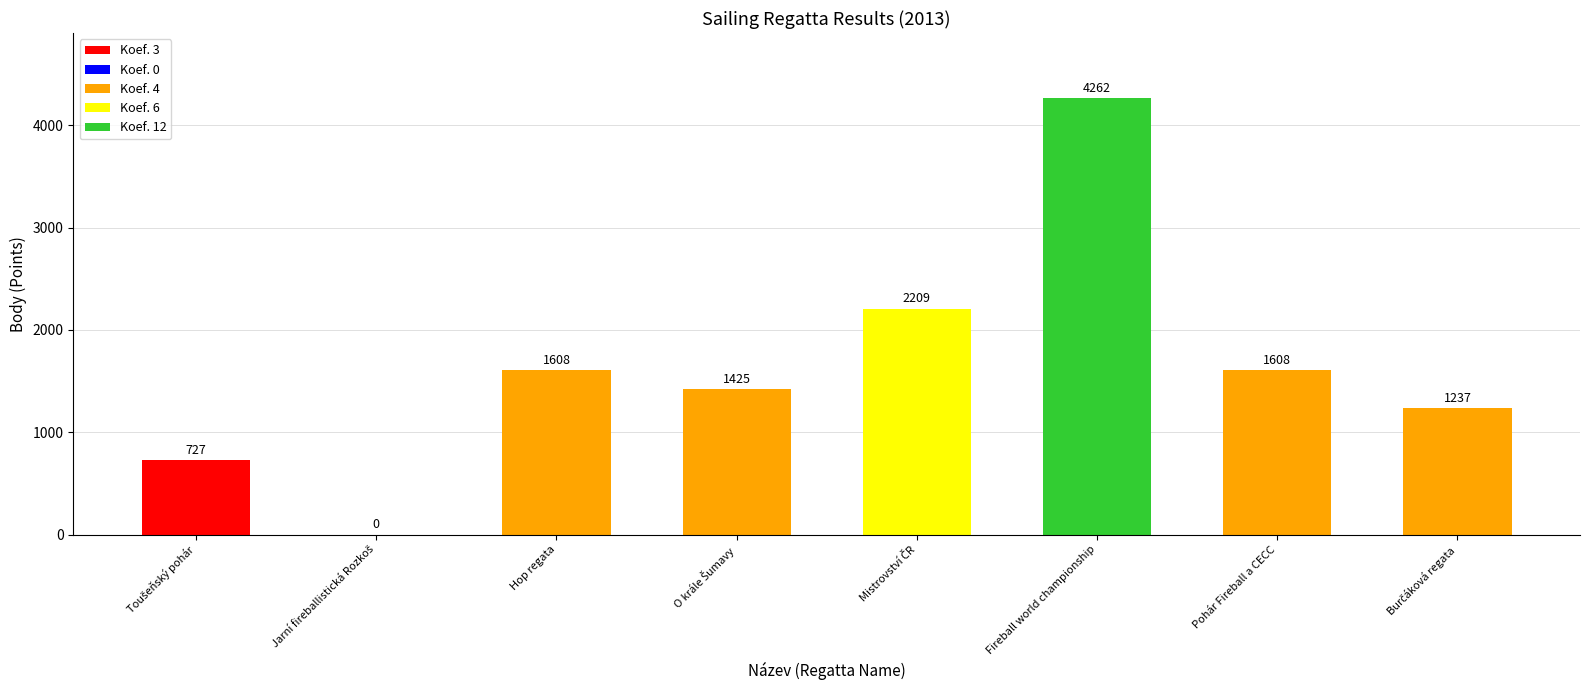

Which label corresponds to the largest value in the chart?

Fireball world championship